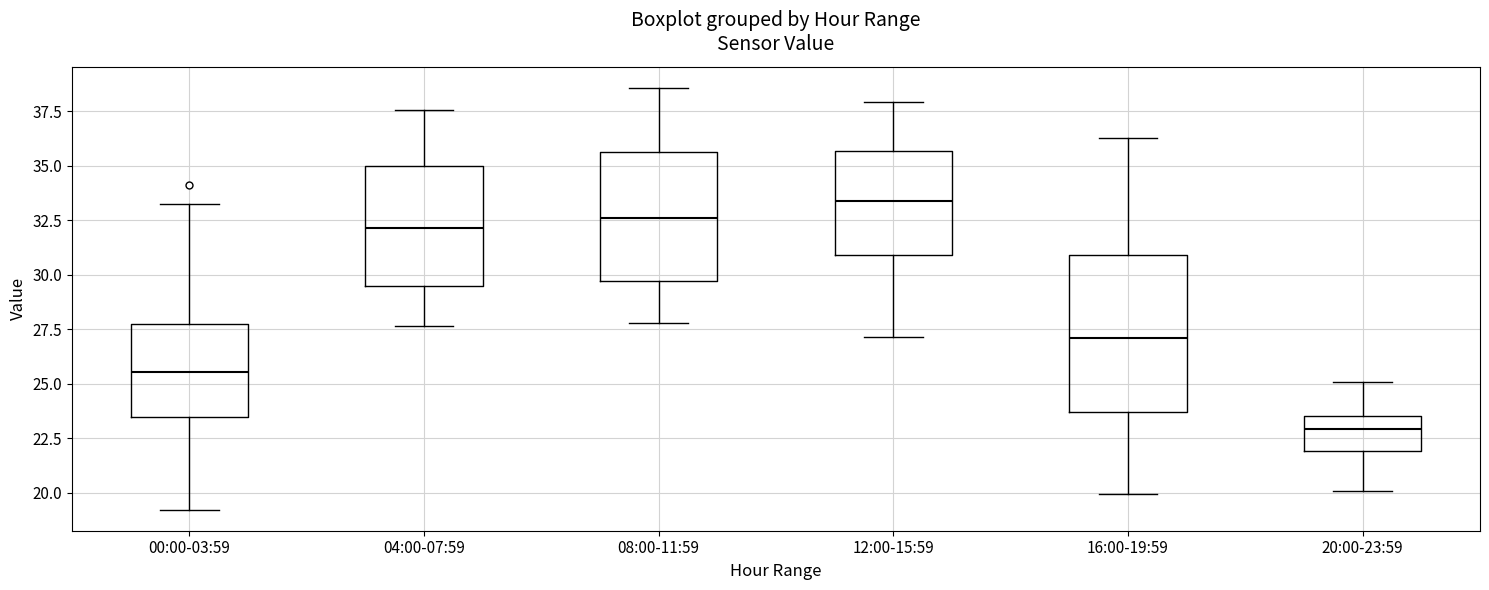

Which box's median line is the lowest?

20:00-23:59